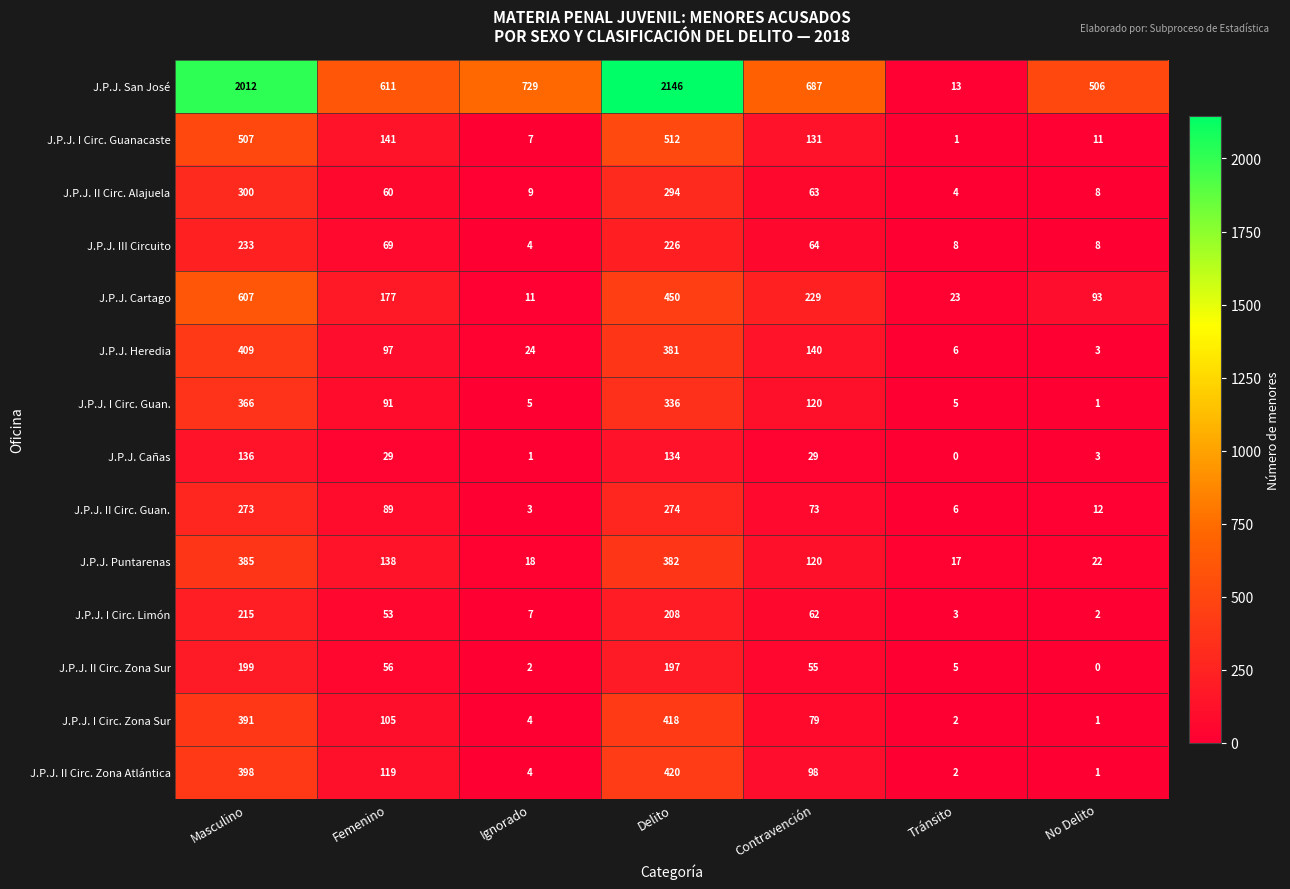

What is the difference between the highest and lowest values at Masculino?

1876